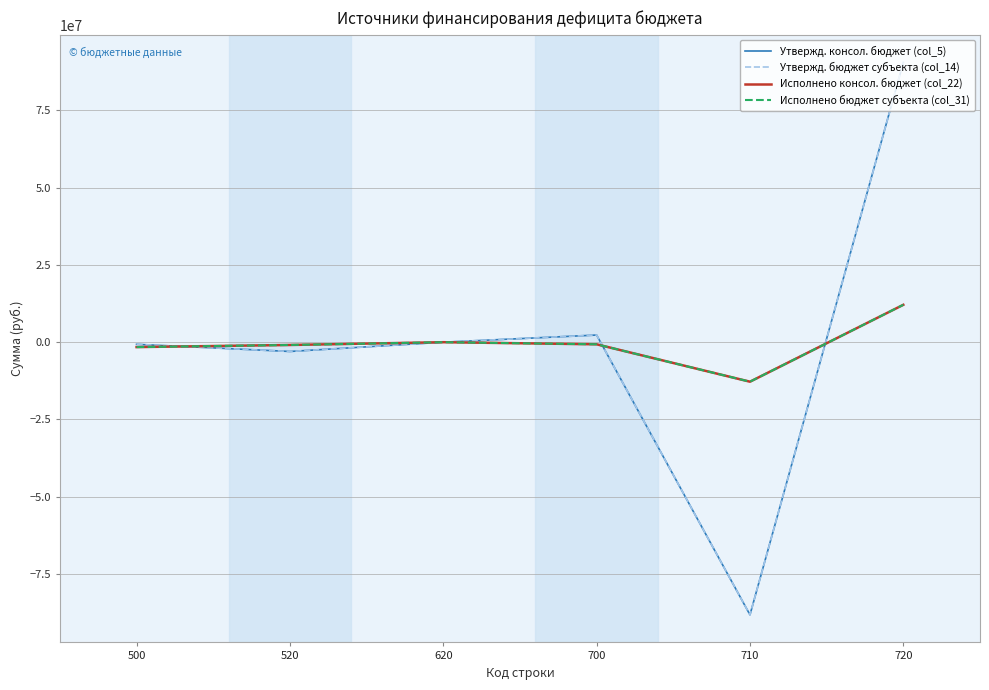

What is the maximum value for Утвержд. бюджет субъекта (col_14)?

90522690.4